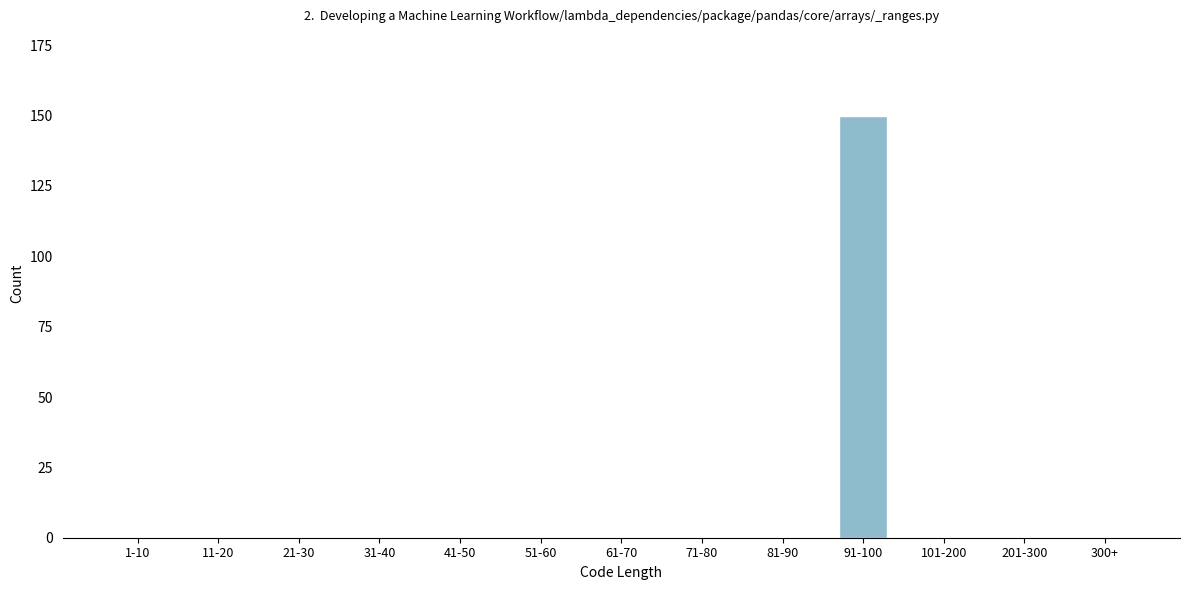

Reading left to right, what are all the values shown in this chart?

1-10=0	11-20=0	21-30=0	31-40=0	41-50=0	51-60=0	61-70=0	71-80=0	81-90=0	91-100=150	101-200=0	201-300=0	300+=0